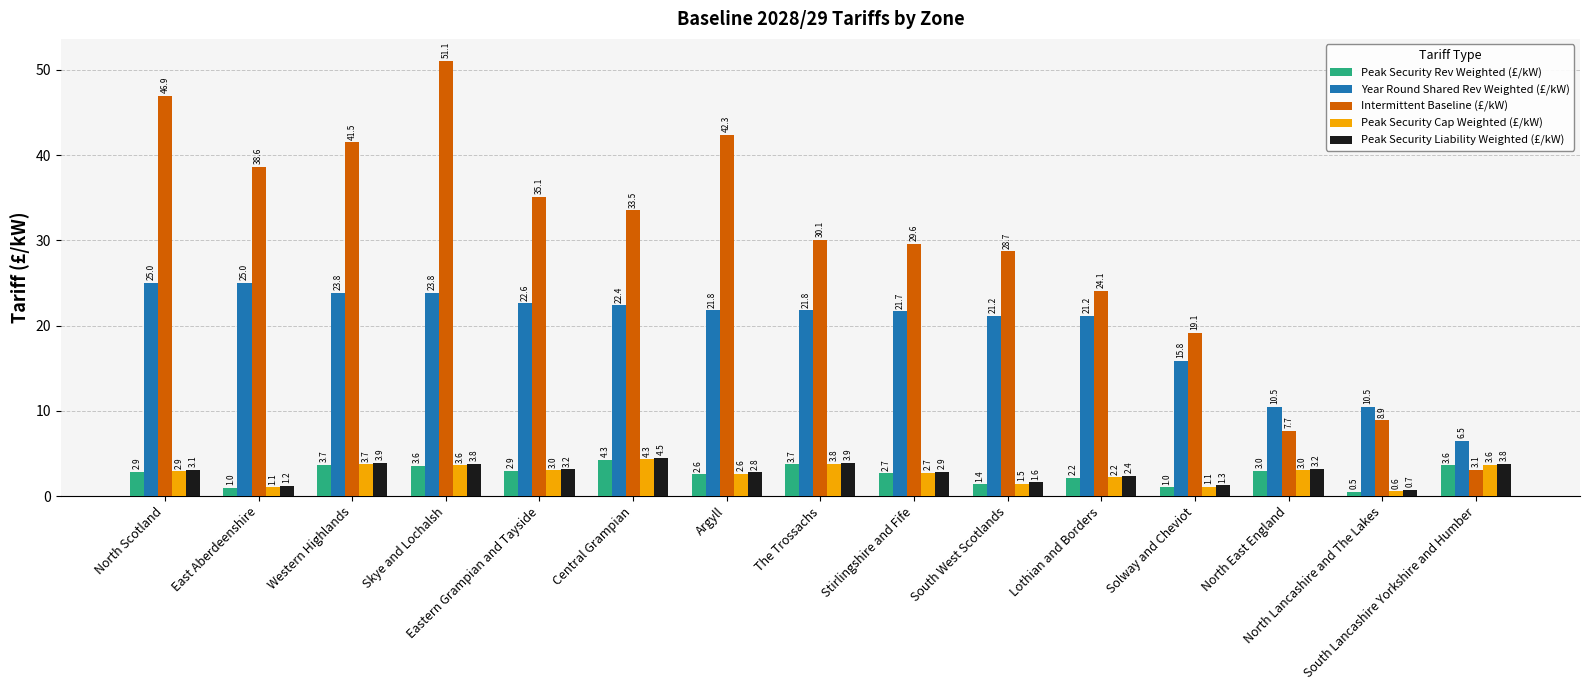

What is the label of the 13th bar from the right?

Western Highlands